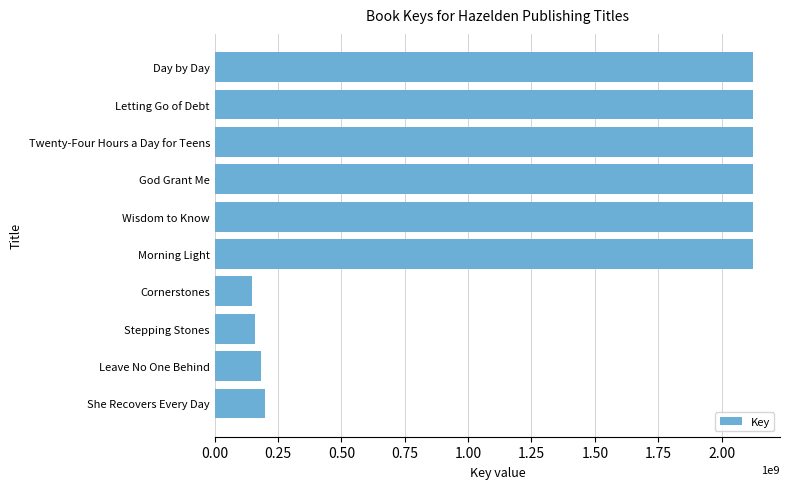

What is the sum of the values at Cornerstones and Day by Day?

2270489064